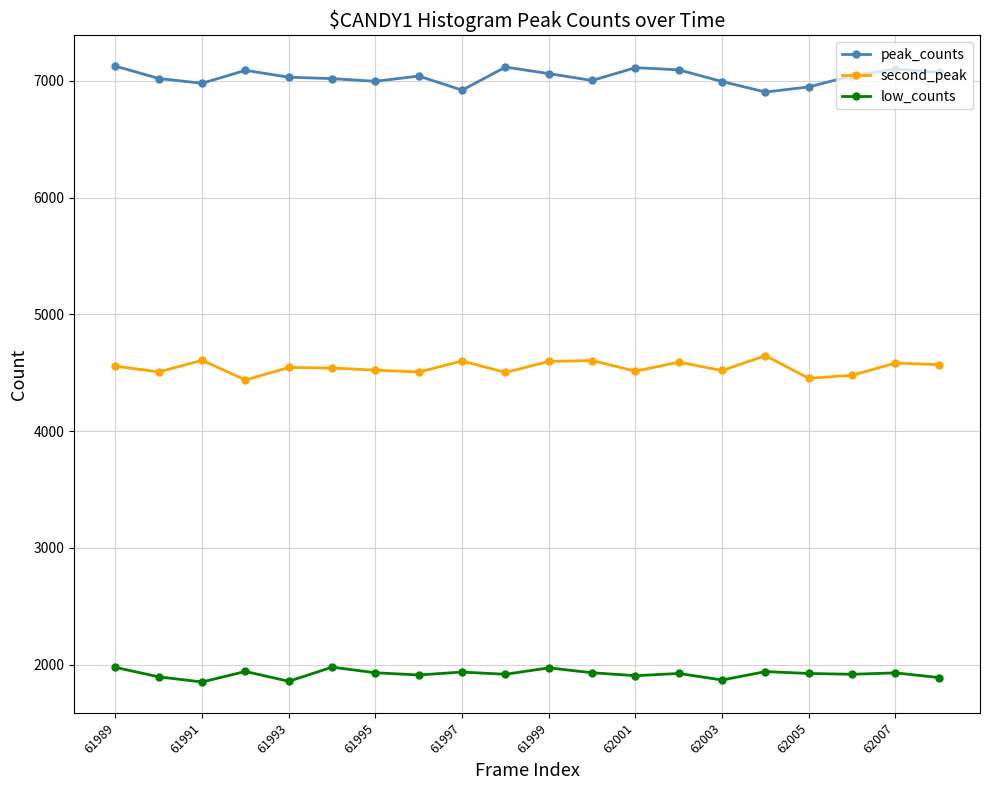

What is the smallest value displayed?

1852